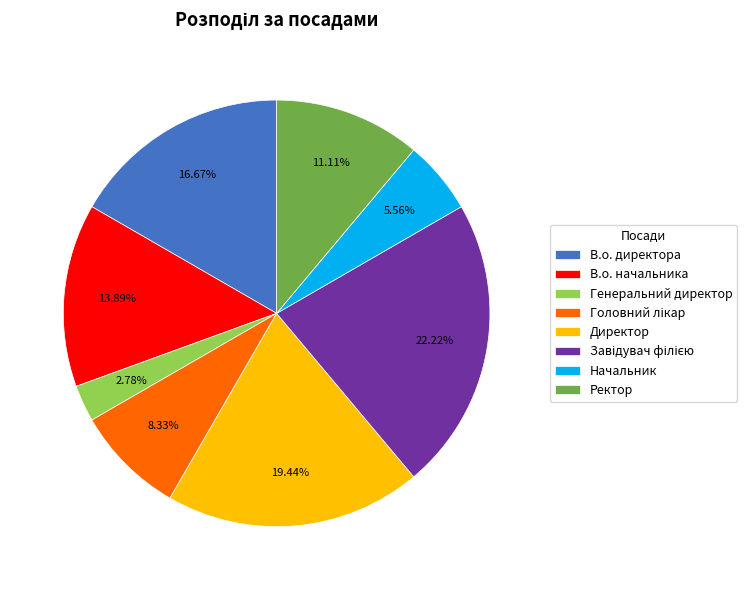

Combined, do В.о. директора and Директор account for over 50%?

No